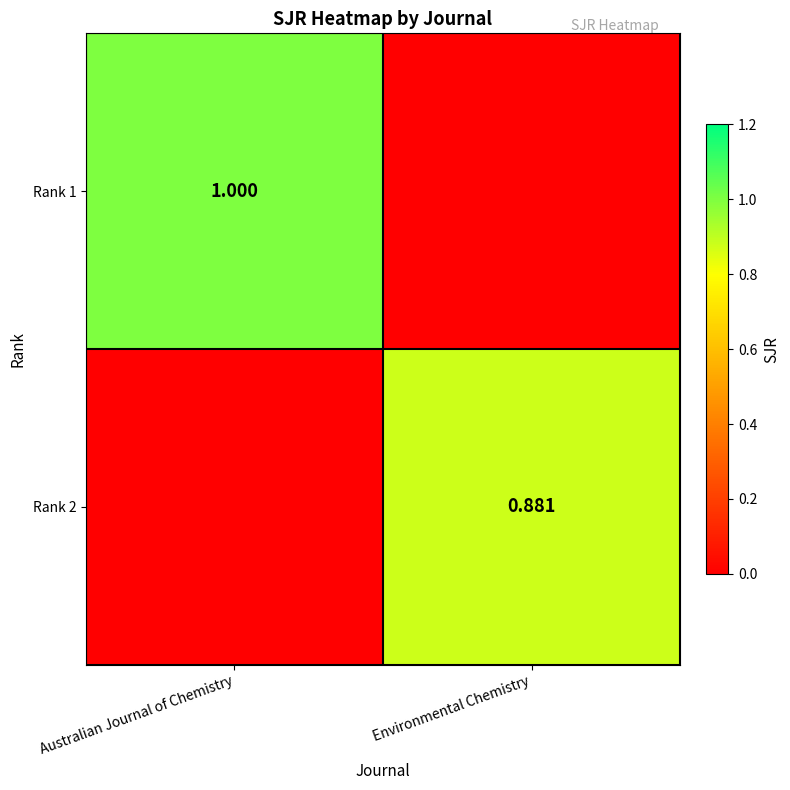

What is the difference between the Rank 1 values at Environmental Chemistry and Australian Journal of Chemistry?

1.0